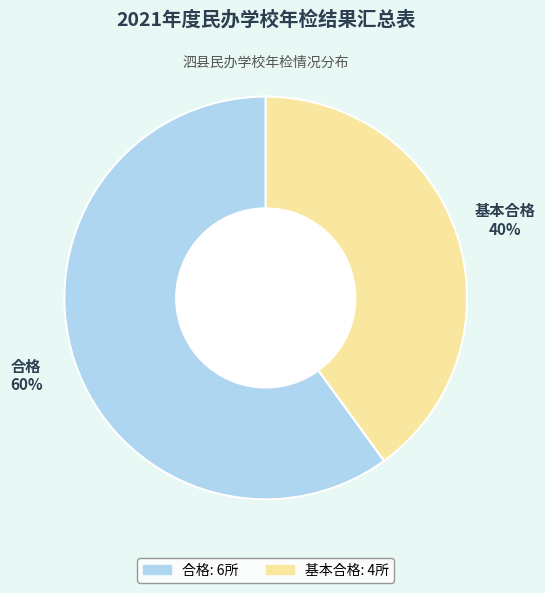

To the nearest percent, what percentage of the pie is 合格?

60%